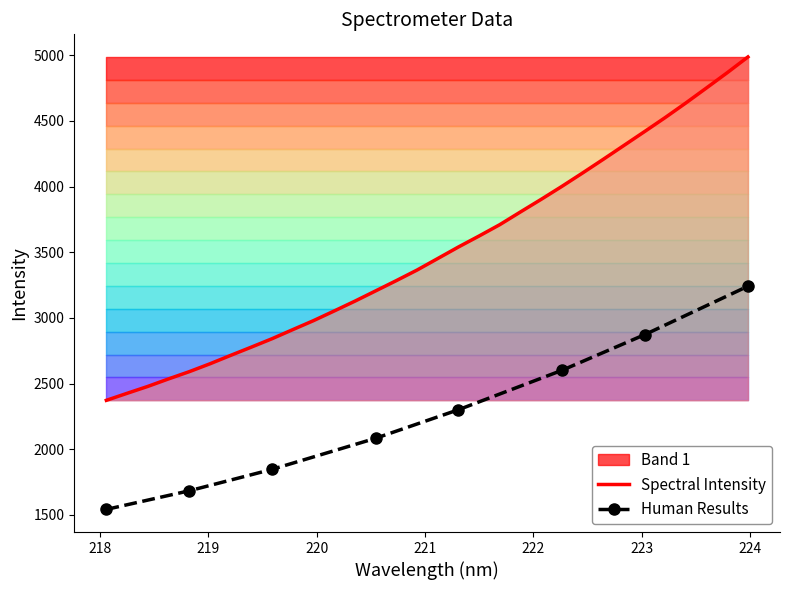

Rank the categories by value from highest to lowest.

223.9802, 223.7895, 223.5987, 223.408, 223.2172, 223.0264, 222.8355, 222.6447, 222.4538, 222.263, 222.0721, 221.8812, 221.6902, 221.4993, 221.3083, 221.1174, 220.9264, 220.7354, 220.5444, 220.3533, 220.1623, 219.9712, 219.7801, 219.589, 219.3979, 219.2067, 219.0156, 218.8244, 218.6332, 218.442, 218.2508, 218.0596